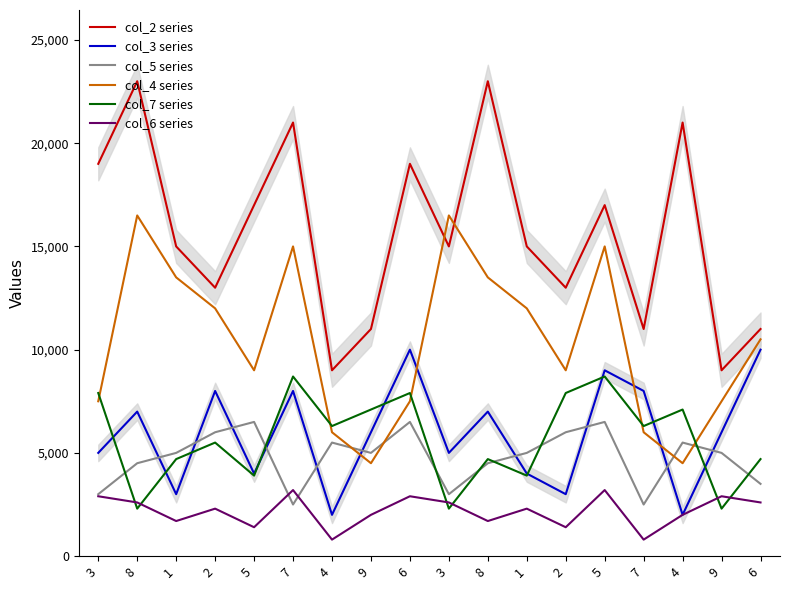

In col_3 series, how many points are higher than both neighbors (excluding endpoints)?

6